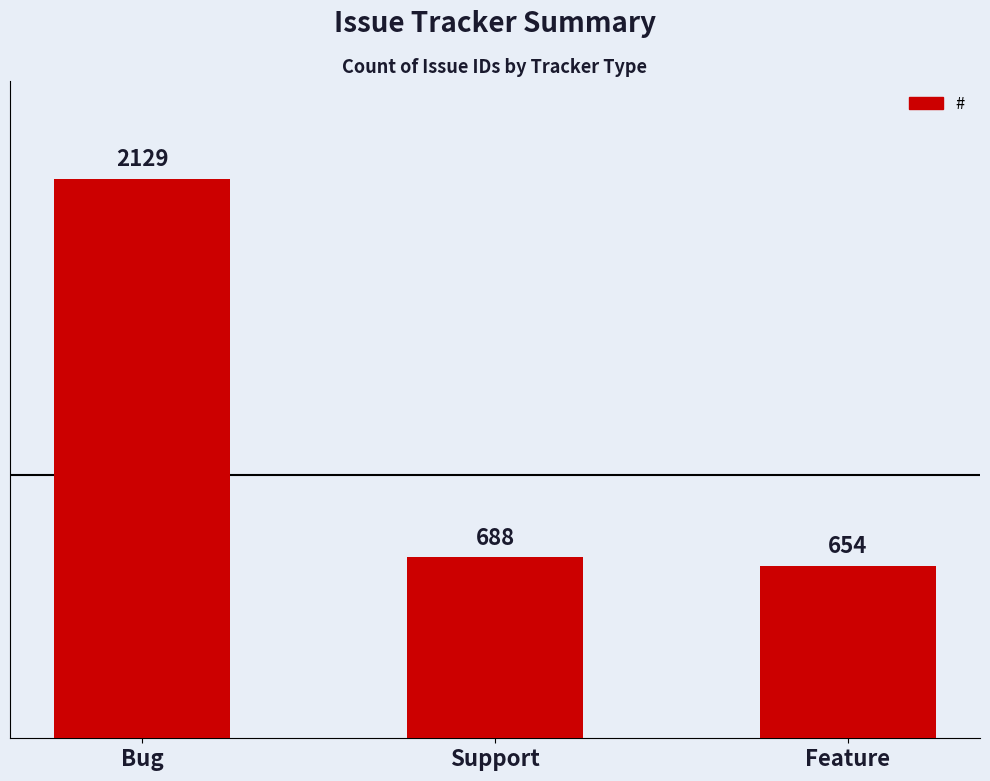

What is the change in value from Support to Feature?

-34